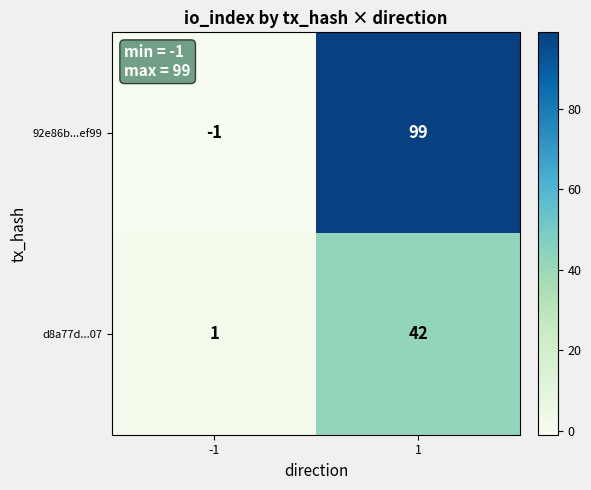

Reading right to left, transcribe all the data shown in this chart.

92e86b...ef99: 99	-1
d8a77d...07: 42	1